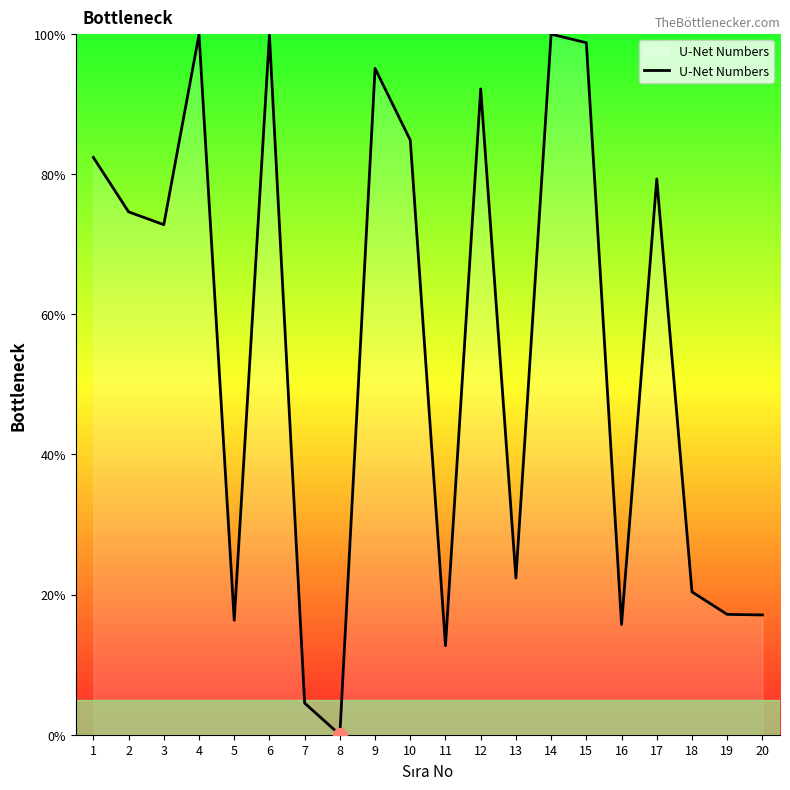

What is the change in value from 5 to 11?

-3.6